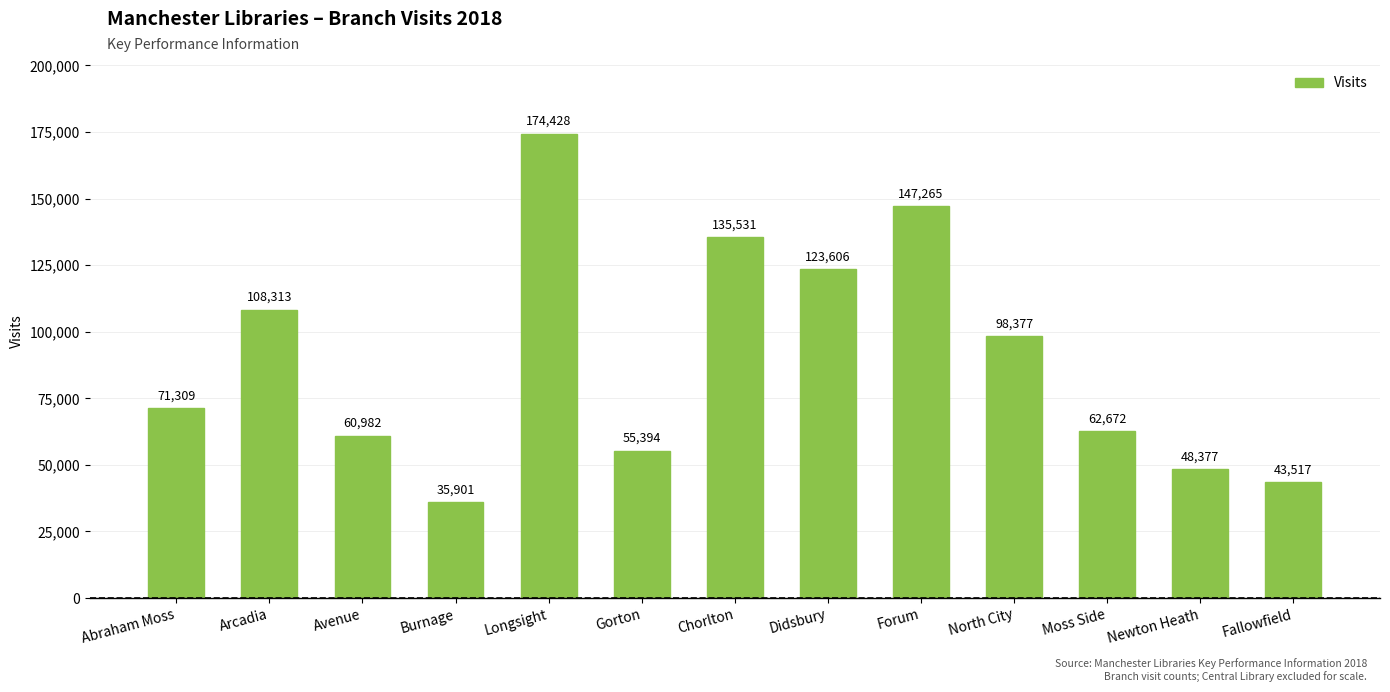

Reading left to right, what are all the values shown in this chart?

Abraham Moss=71309	Arcadia=108313	Avenue=60982	Burnage=35901	Longsight=174428	Gorton=55394	Chorlton=135531	Didsbury=123606	Forum=147265	North City=98377	Moss Side=62672	Newton Heath=48377	Fallowfield=43517